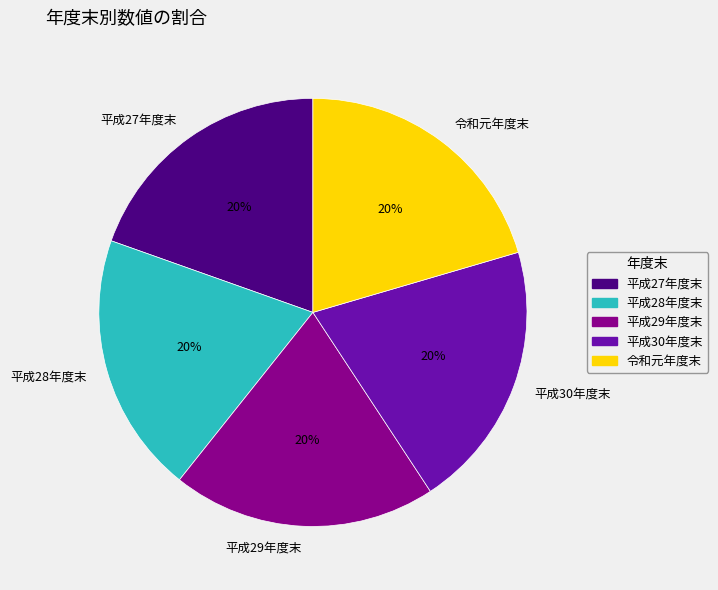

Does 平成29年度末 account for over 50% of the chart?

No